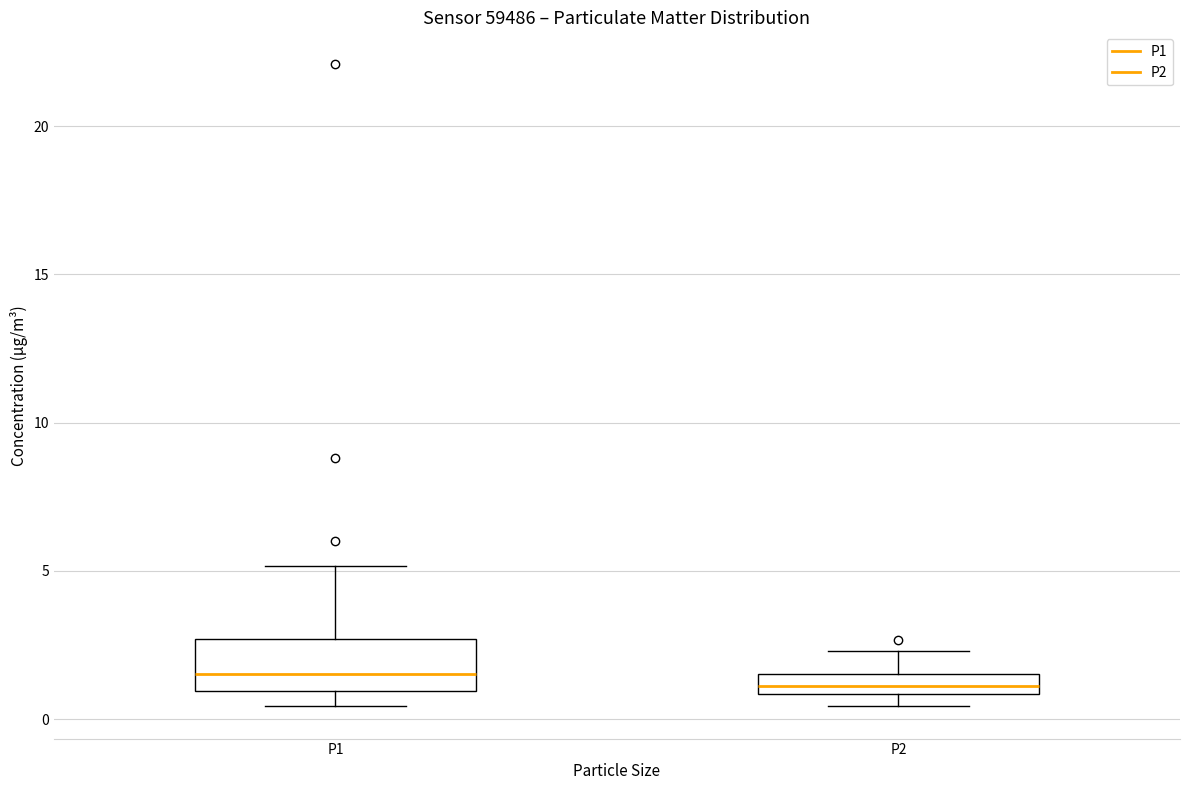

Where is the lower edge of the box for P2 on the y-axis? The values are not printed on the chart, so give them approximately, as read against the axis.

1.0